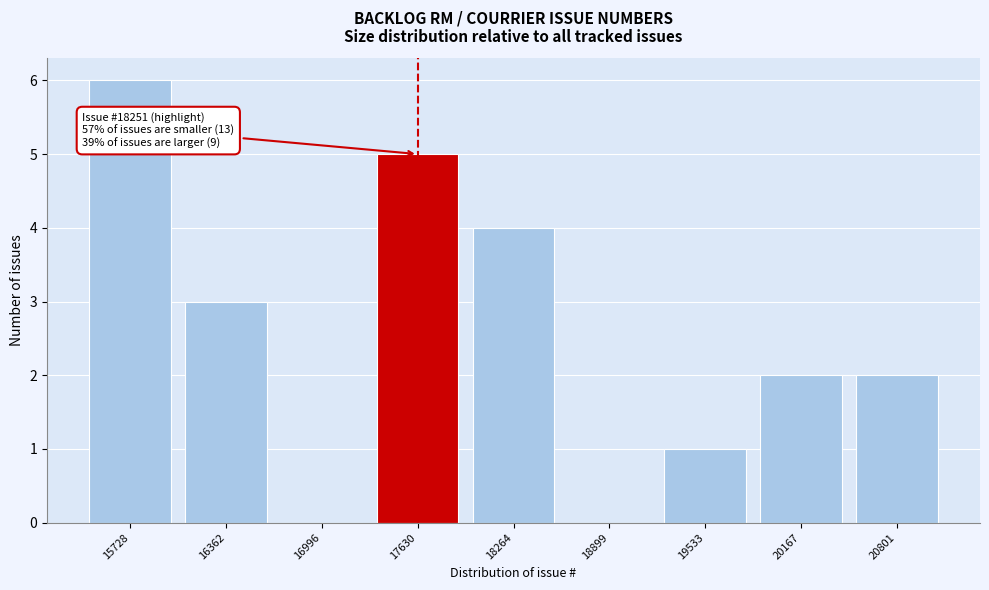

Reading left to right, list all the values displayed in this chart.

15728=6	16362=3	16996=0	17630=5	18264=4	18899=0	19533=1	20167=2	20801=2